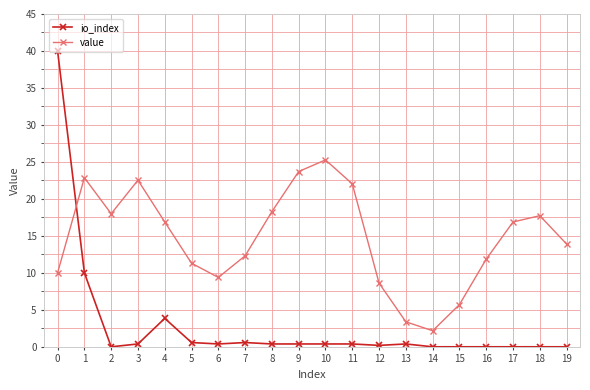

Which series changed the most between 8 and 14?

value